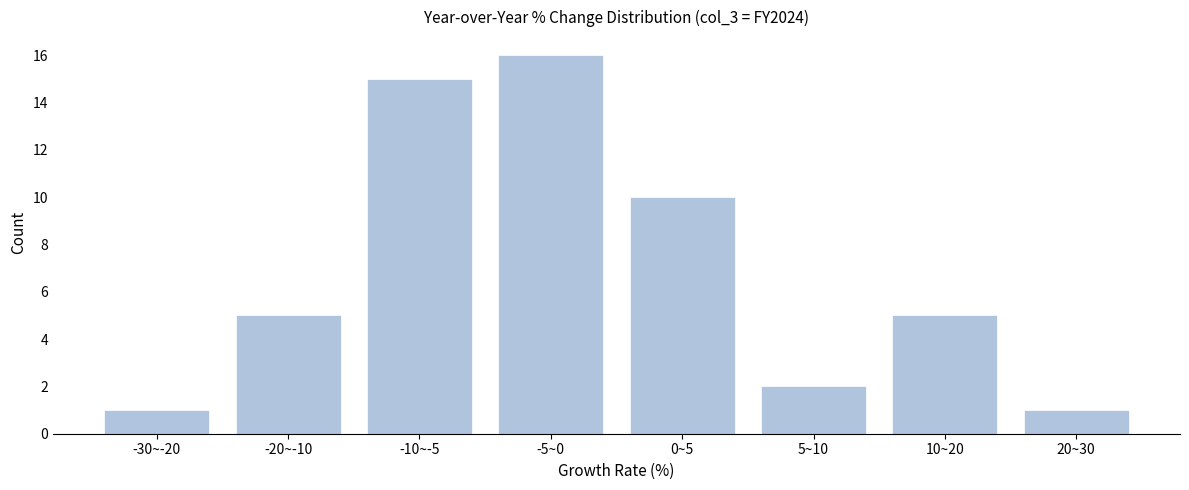

Reading right to left, what are all the values shown in this chart?

20~30=1	10~20=5	5~10=2	0~5=10	-5~0=16	-10~-5=15	-20~-10=5	-30~-20=1